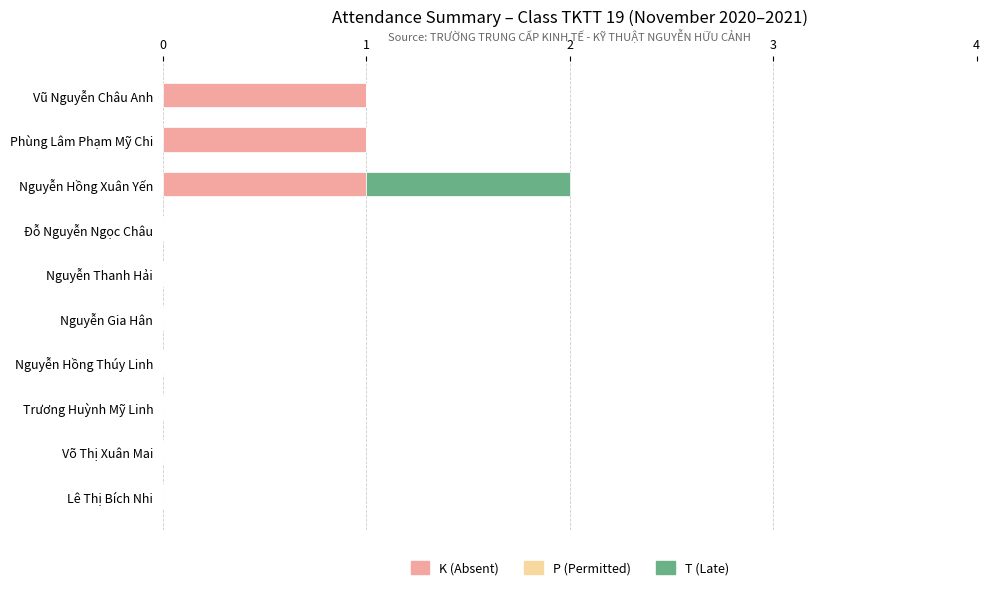

The value of K (Absent) at Nguyễn Gia Hân is 0. True or false?

True